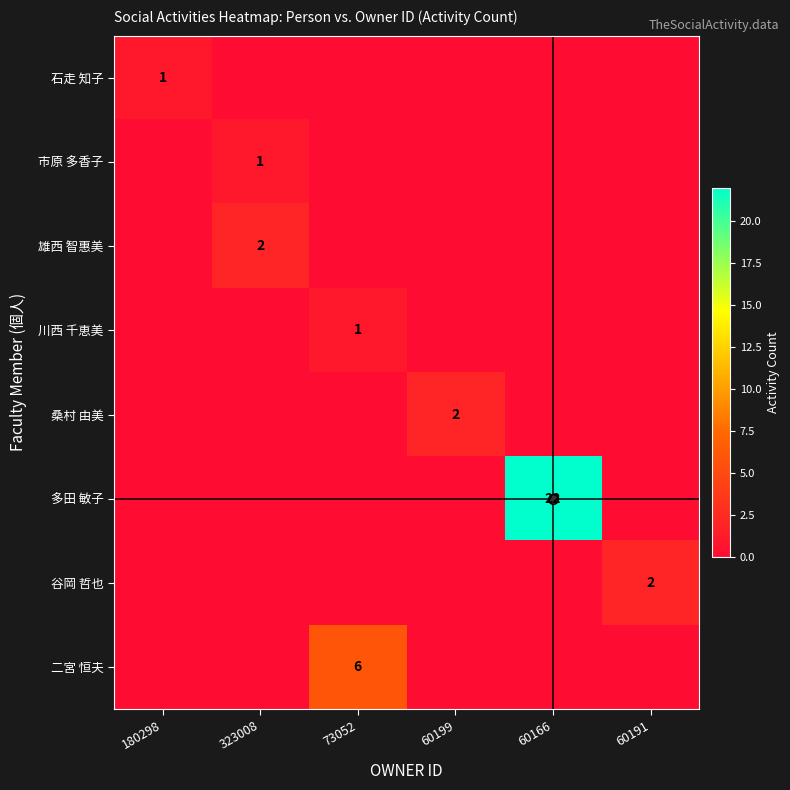

What is the difference between the 谷岡 哲也 values at 60191 and 180298?

2